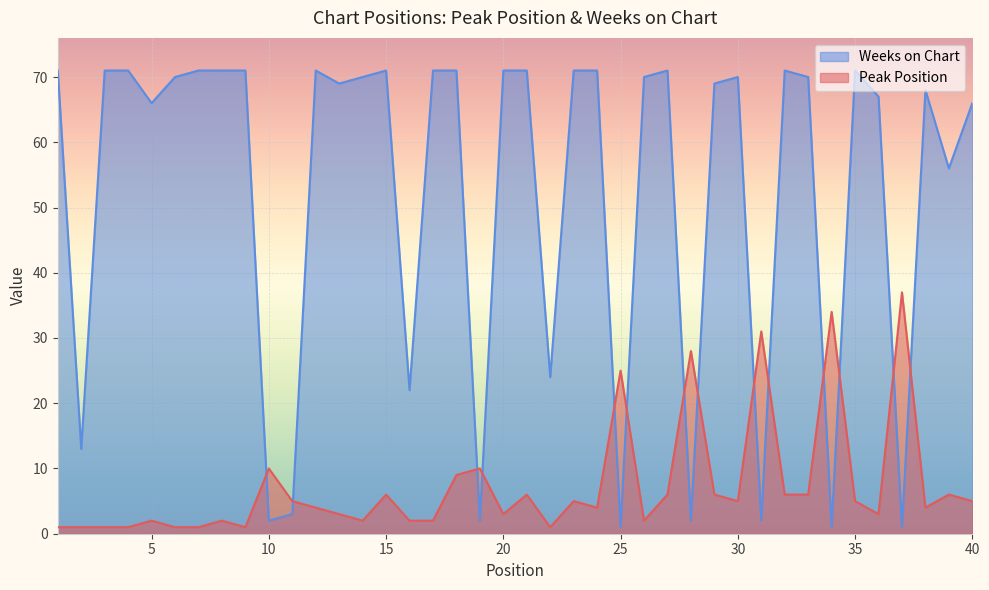

How many interior local valleys does the Peak Position series have?

9